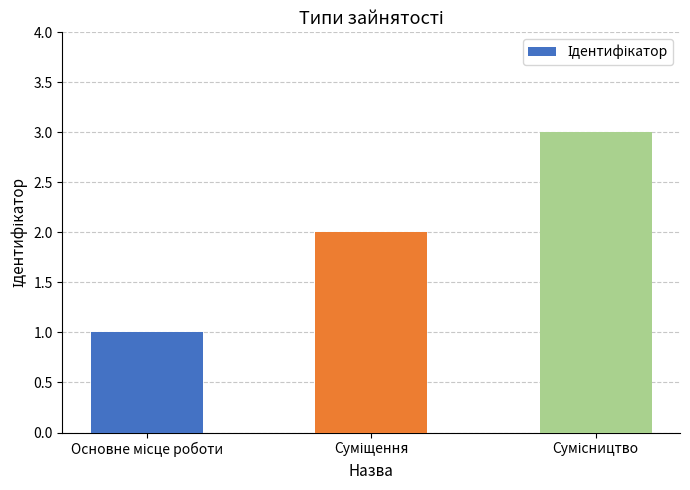

Reading left to right, extract all data points from this chart.

1	2	3